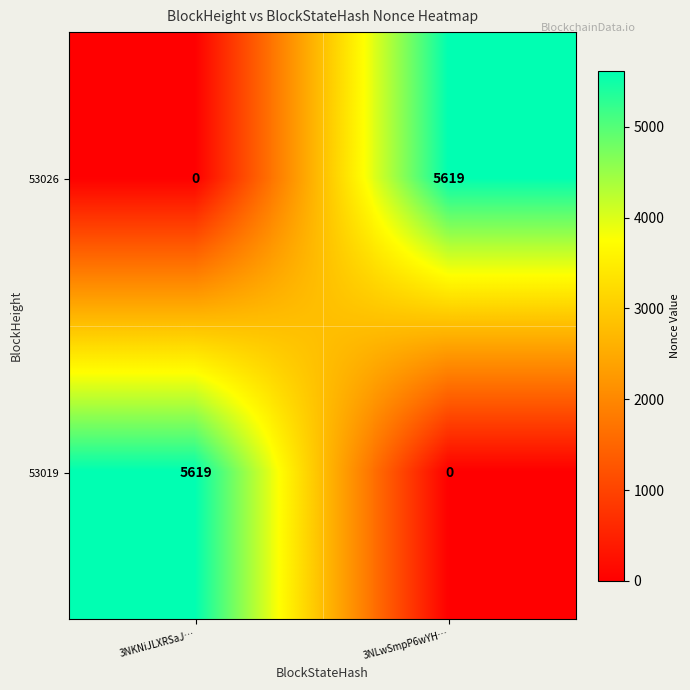

What is the total value across all series at 3NKNiJLXRSaJ…?

5619